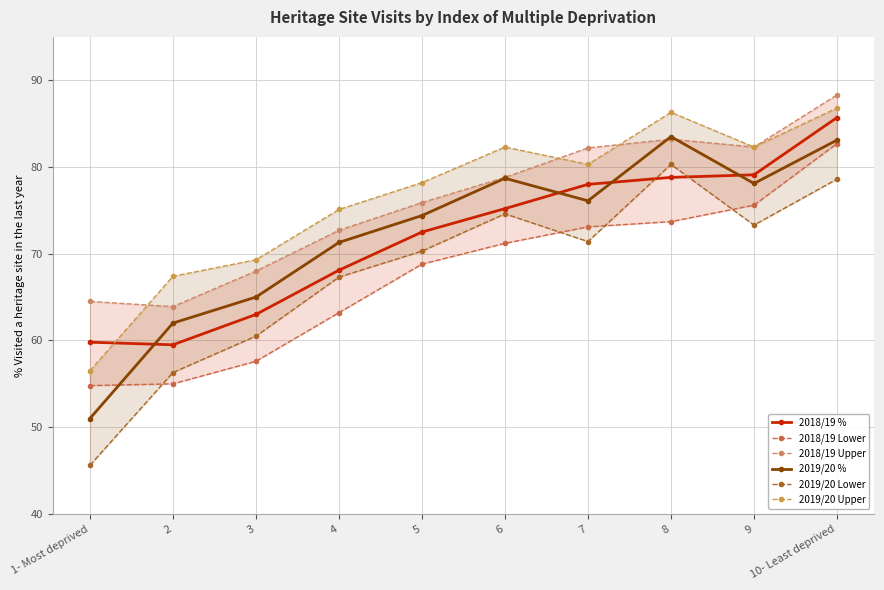

Which series has the largest total across all categories?

2019/20 Upper